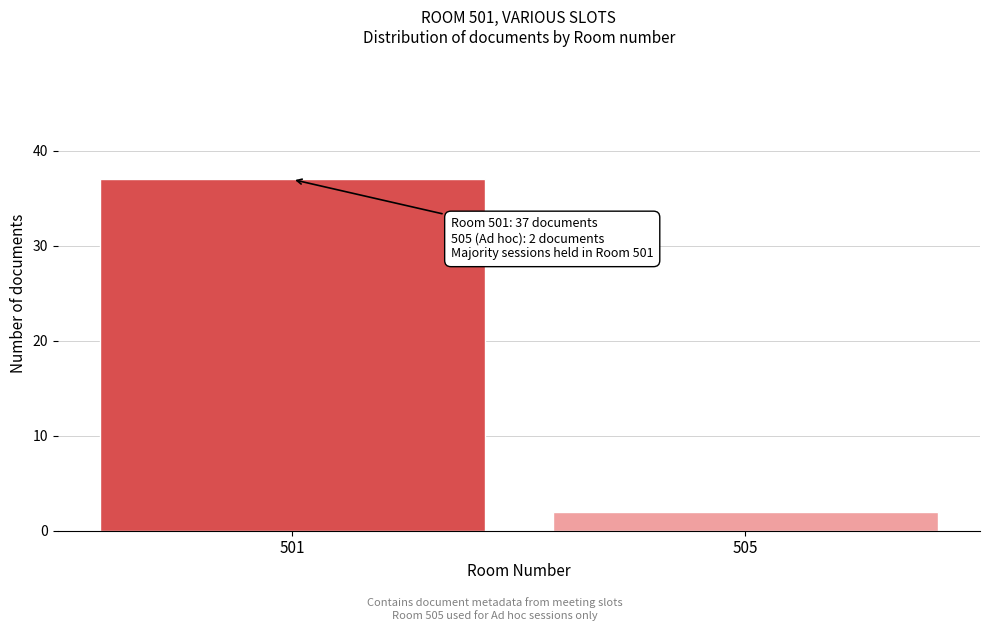

Reading right to left, what are all the values shown in this chart?

505=2	501=37